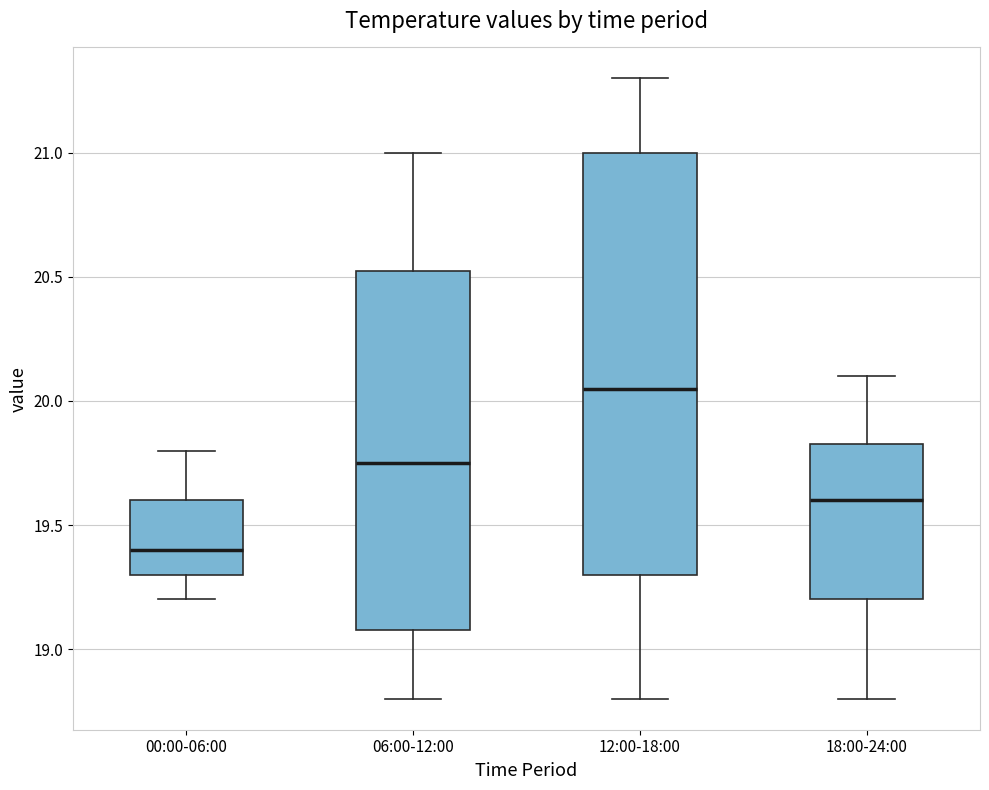

Reading left to right, transcribe this box plot: for each box, give where its median line is, the range the box spans, and where its two whiskers end, as read against the y-axis. The values are not printed on the chart, so give them approximately, as read against the axis.

00:00-06:00: median 19.40, box 19.30 to 19.60, whiskers 19.20 to 19.80
06:00-12:00: median 19.75, box 19.10 to 20.55, whiskers 18.80 to 21.00
12:00-18:00: median 20.05, box 19.30 to 21.00, whiskers 18.80 to 21.30
18:00-24:00: median 19.60, box 19.20 to 19.85, whiskers 18.80 to 20.10